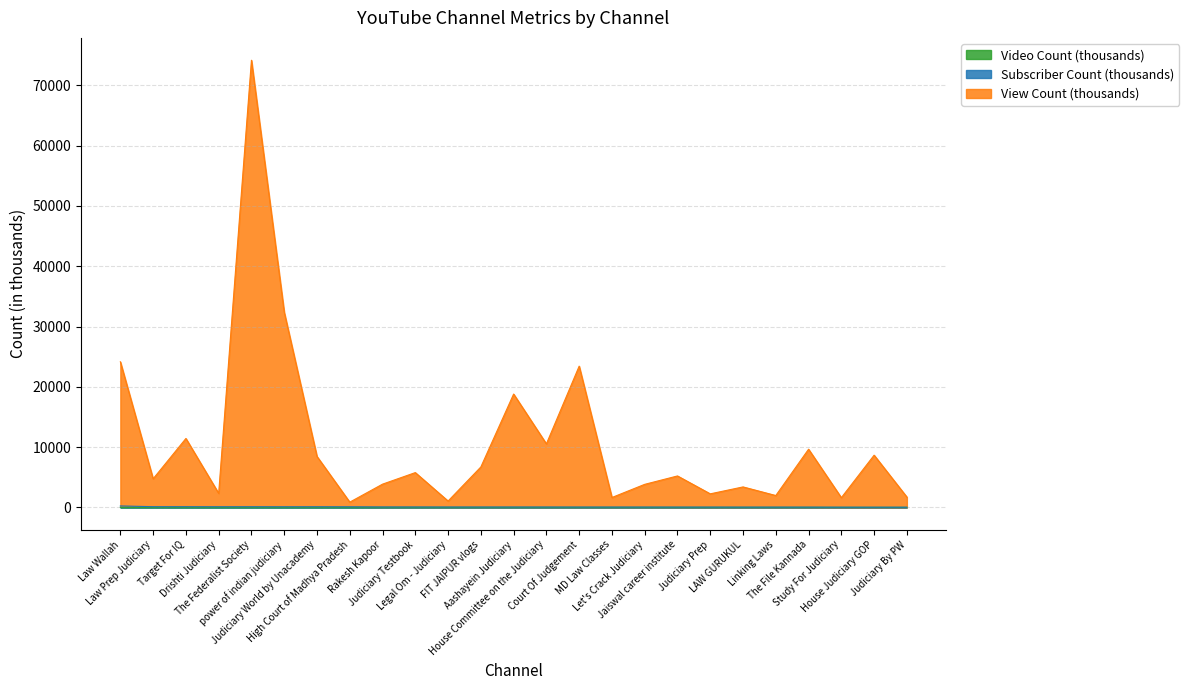

What is the difference between the View Count values at Judiciary Testbook and power of indian judiciary?

26621.1